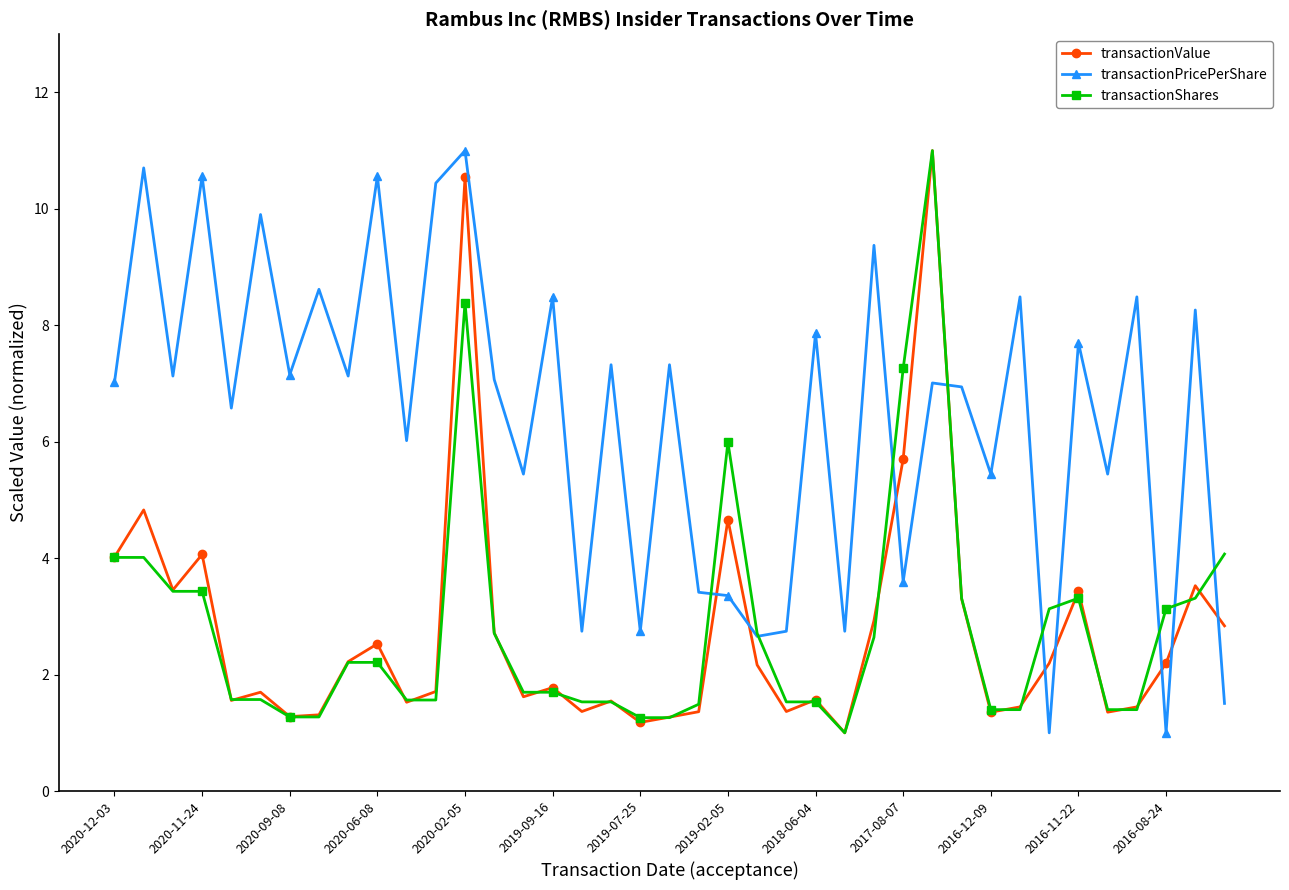

How many intersections are there between transactionValue and transactionPricePerShare?

9